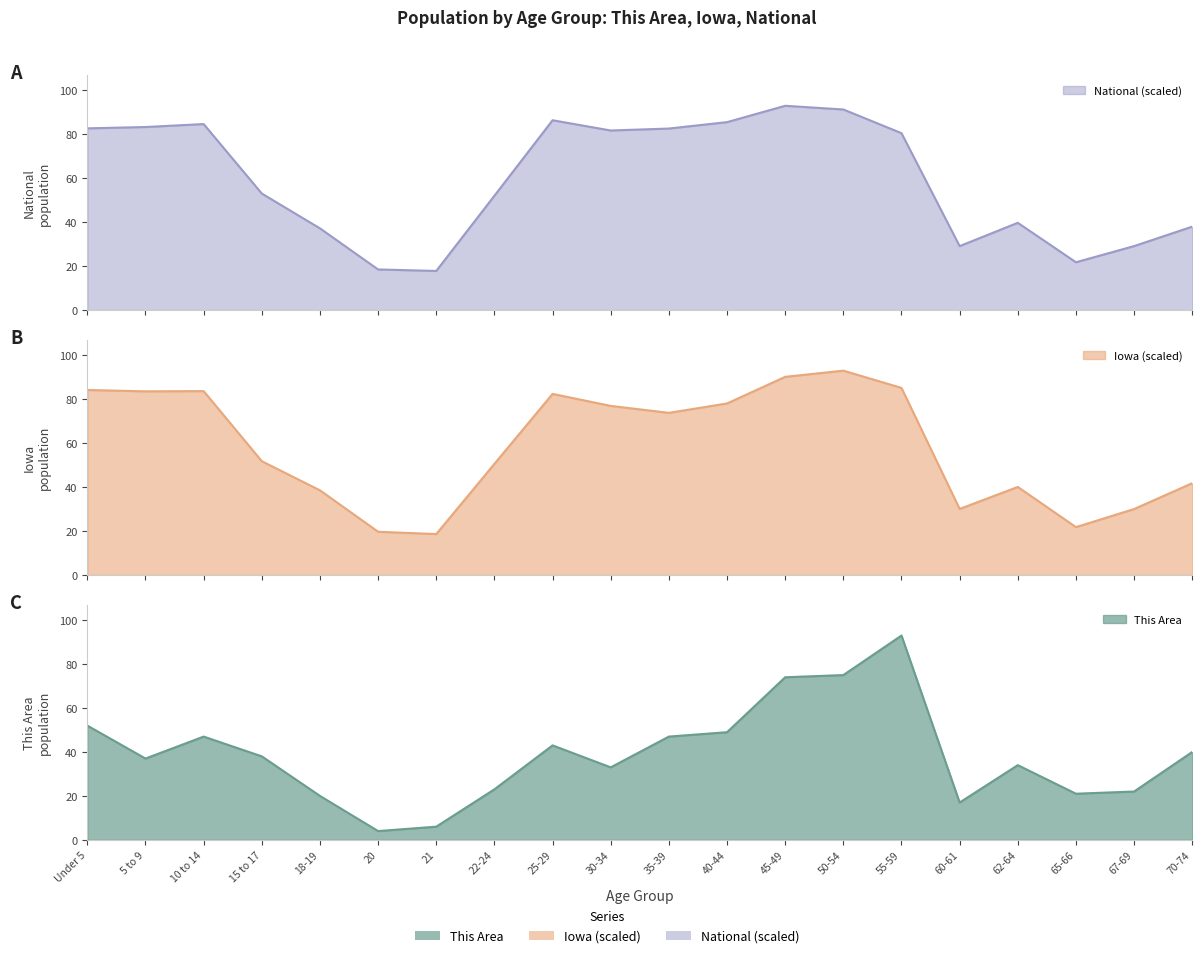

How many lines are shown in the chart?

3